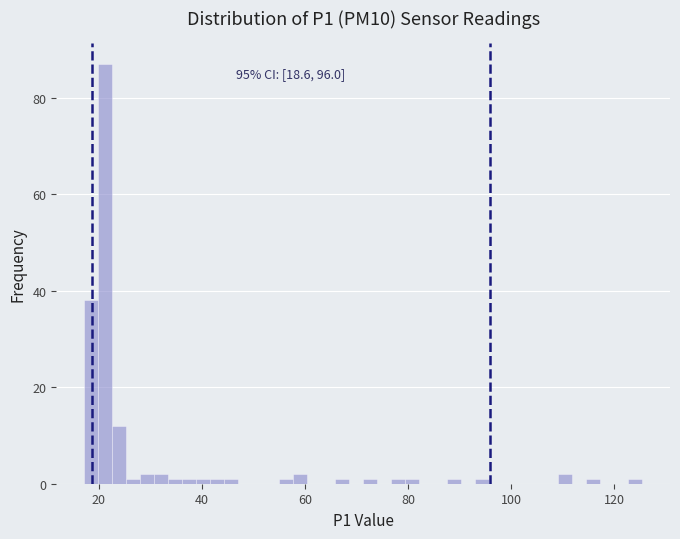

Read against the x-axis, roughly where is the centre of the tallest bar?

22